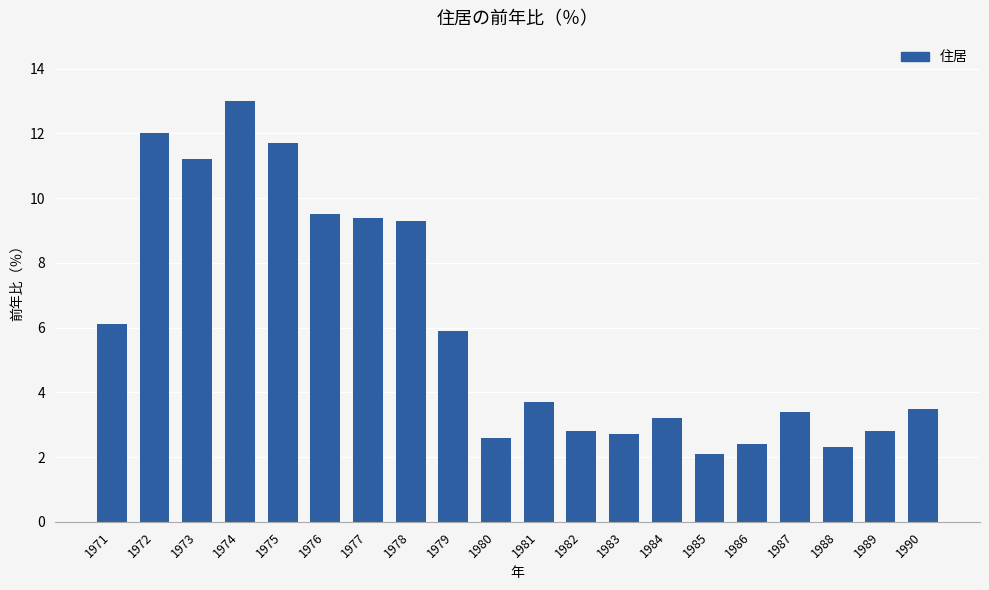

What is the maximum value shown in the chart?

13.0